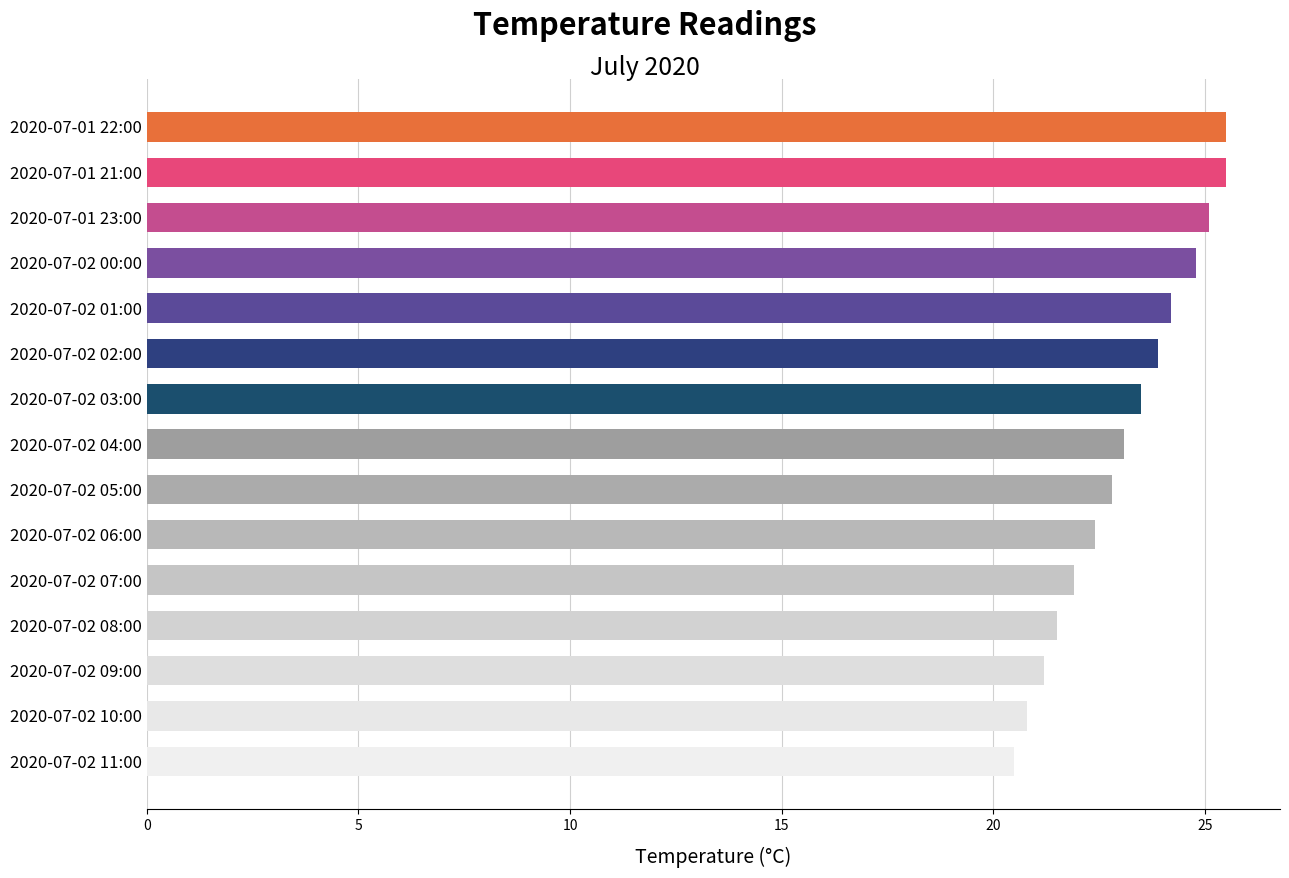

What is the change in value from 2020-07-01 23:00 to 2020-07-02 07:00?

-3.2